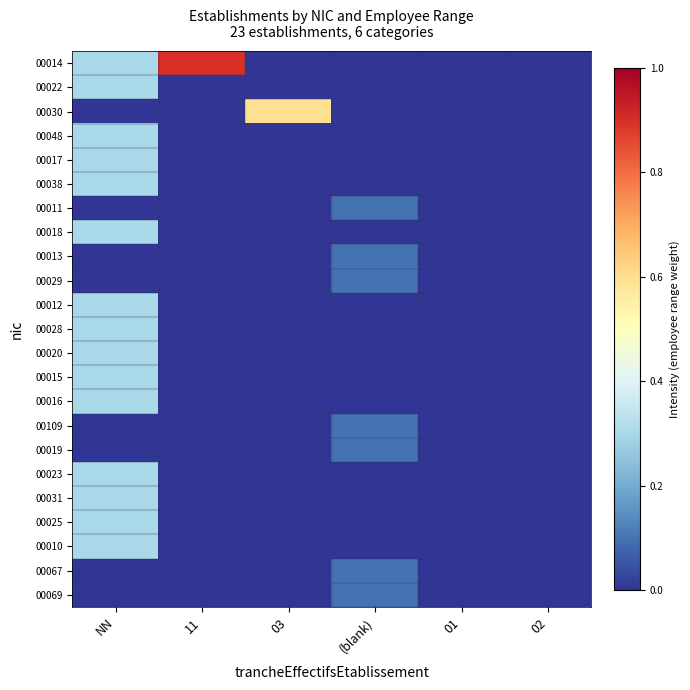

What is the spread (max minus min) of values at 11?

0.9